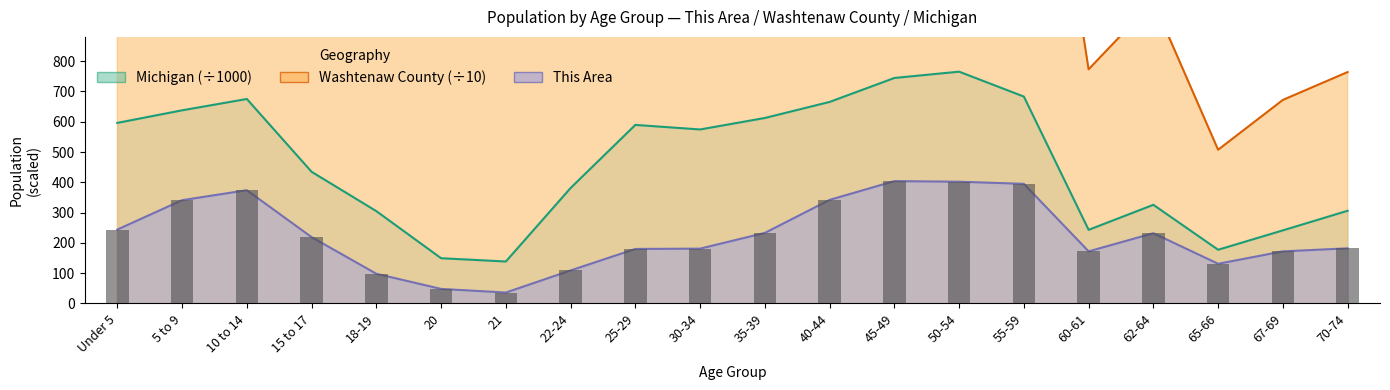

Between 62-64 and 45-49, which is larger?

45-49